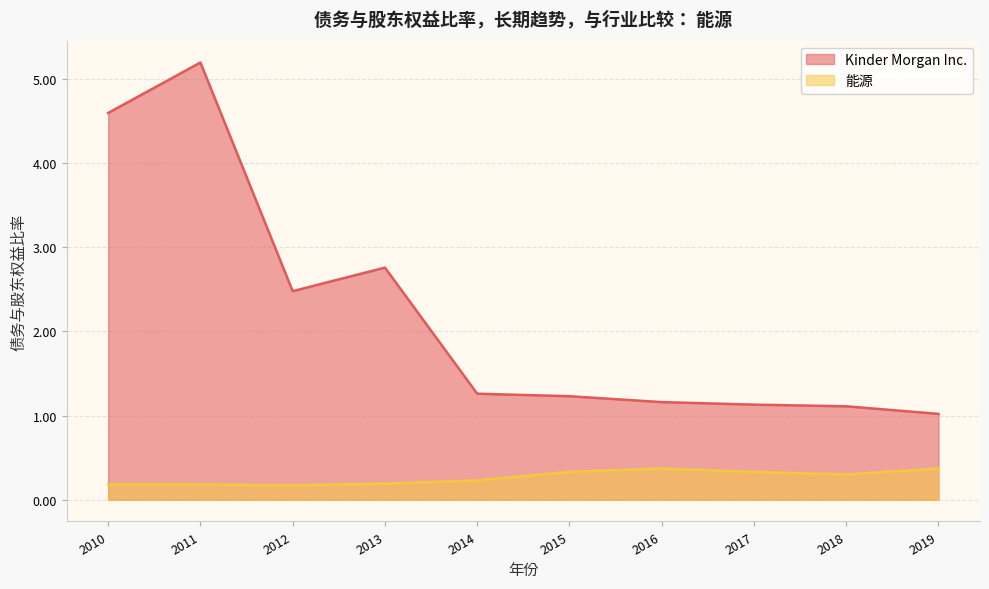

Where is the first local maximum for 能源?

2016